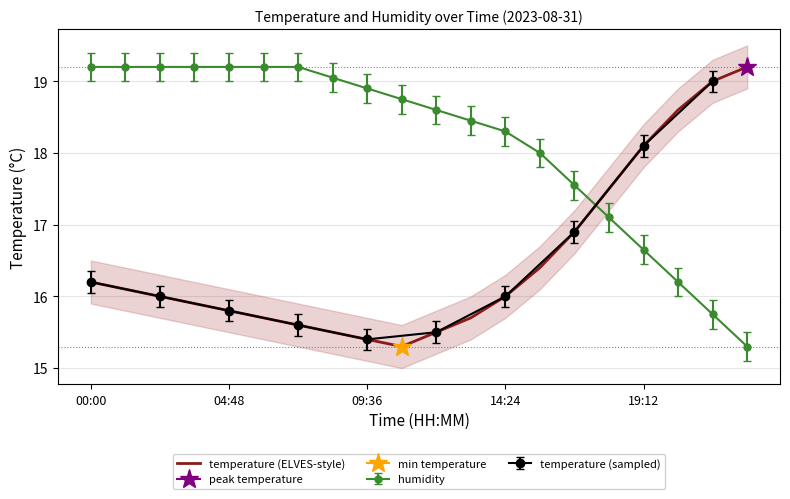

True or false: temperature (ELVES-style) and humidity cross at least once.

True